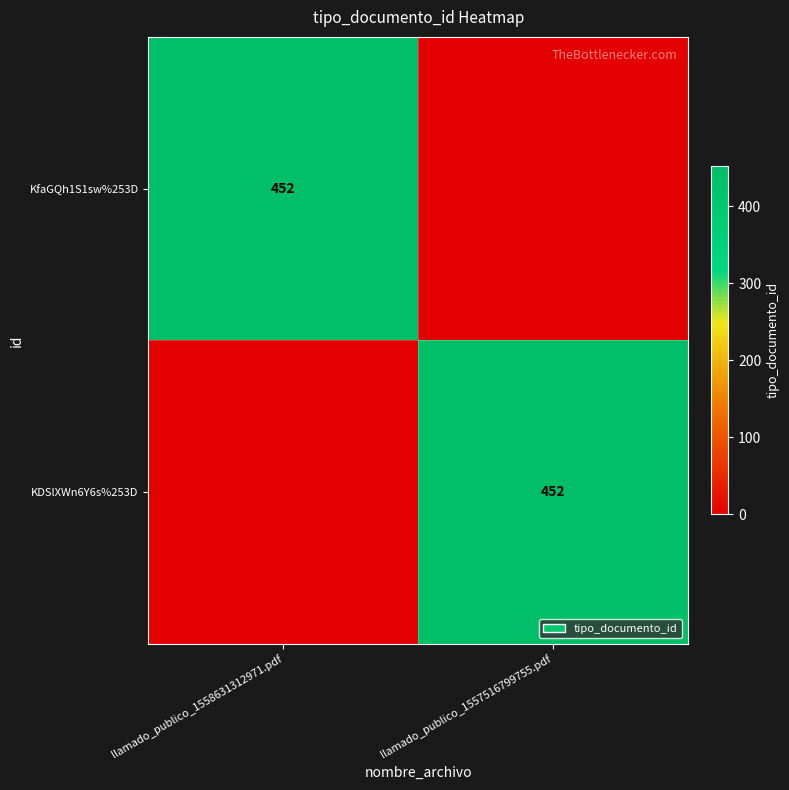

What is the spread (max minus min) of values at llamado_publico_1557516799755.pdf?

452